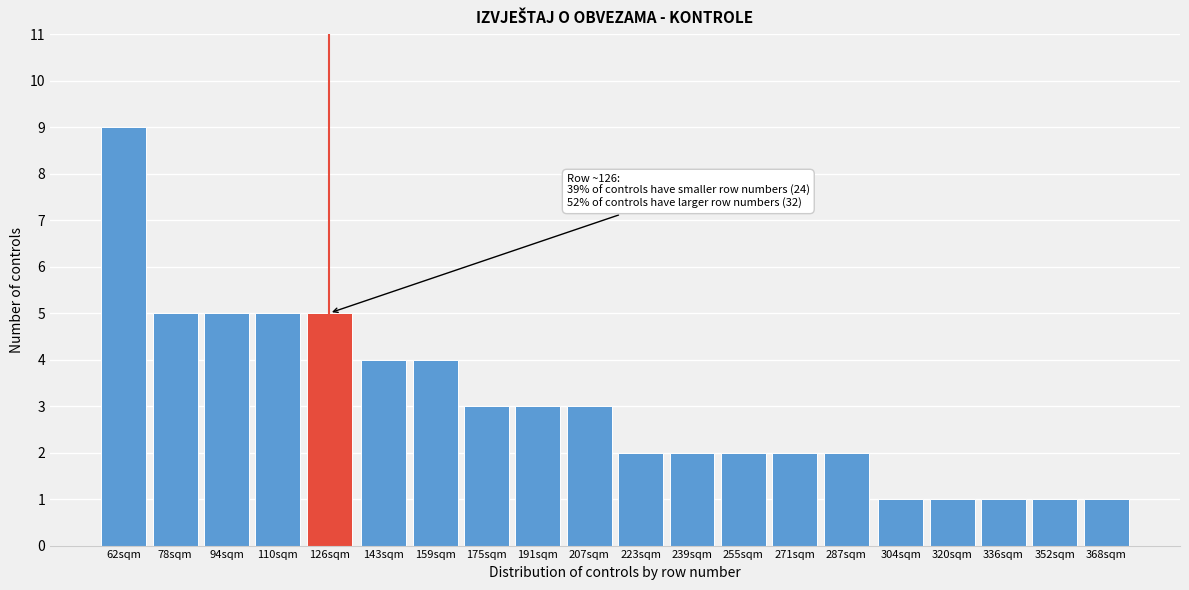

Reading left to right, transcribe all the data shown in this chart.

9	5	5	5	5	4	4	3	3	3	2	2	2	2	2	1	1	1	1	1